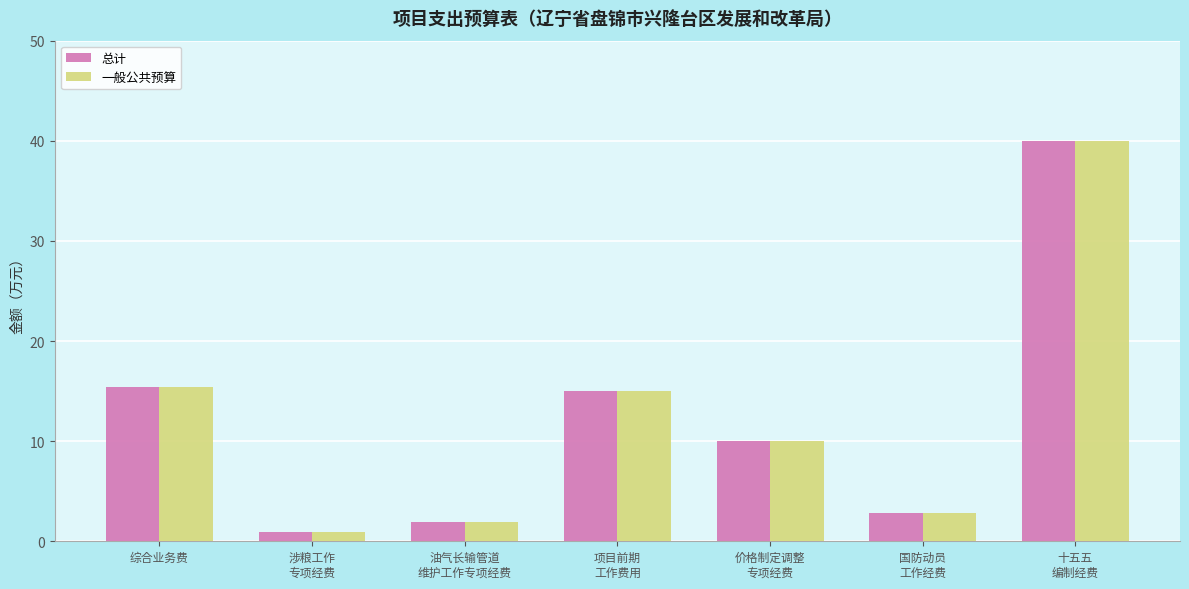

What is the maximum value for 一般公共预算?

40.0